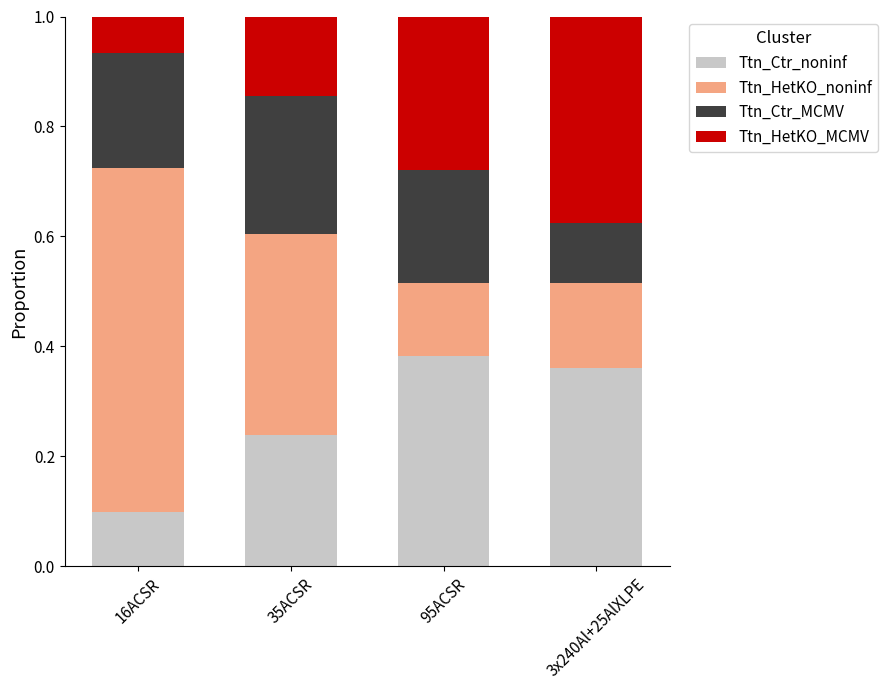

What is the total value across all series at 35ACSR?

1.0